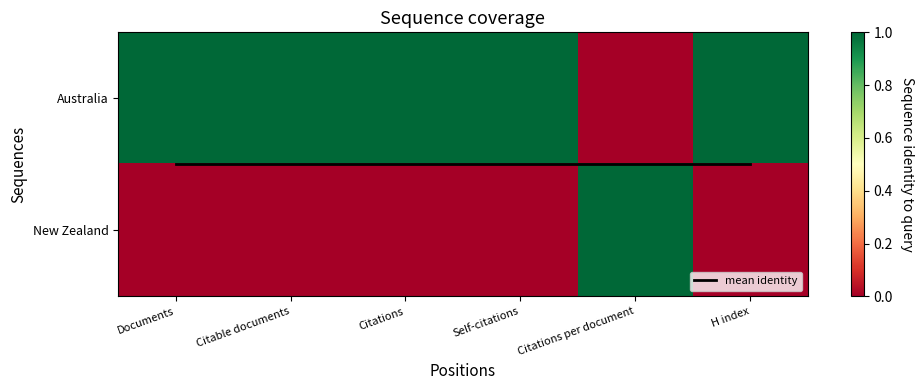

At H index, list the series in order from largest to smallest.

Australia, mean identity, New Zealand